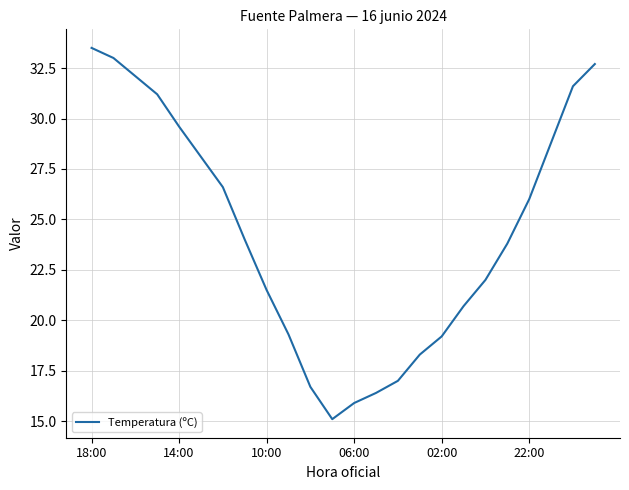

What is the difference between the maximum and minimum values?

18.4